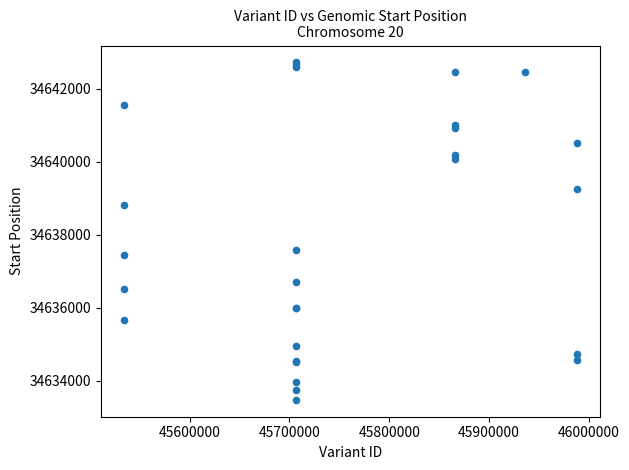

What Y value in the scatter plot is closest to 34638101?

34637576